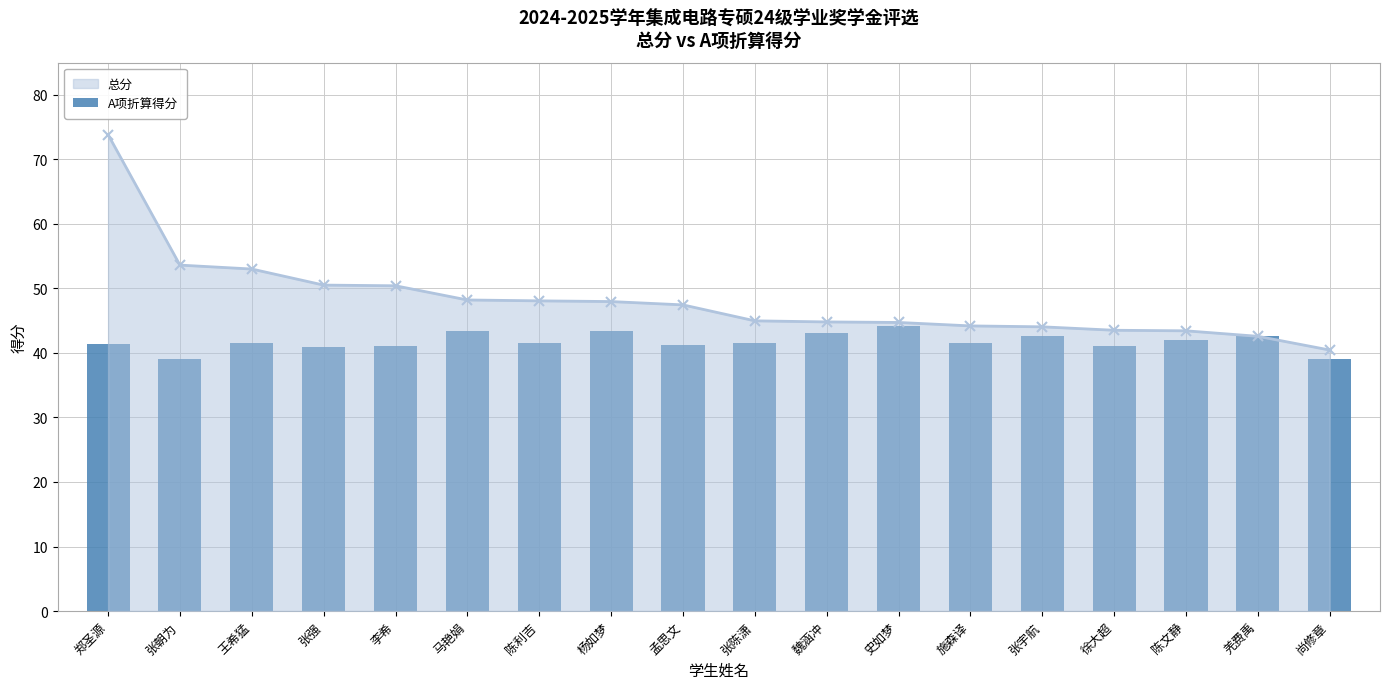

Rank the categories by value from lowest to highest.

张朝为, 尚修章, 张强, 徐大超, 李希, 孟思文, 郑圣源, 王希猛, 张陈潇, 施森译, 陈利吉, 陈文静, 羌费禹, 张宇航, 魏涵冲, 马艳娟, 杨如梦, 史如梦